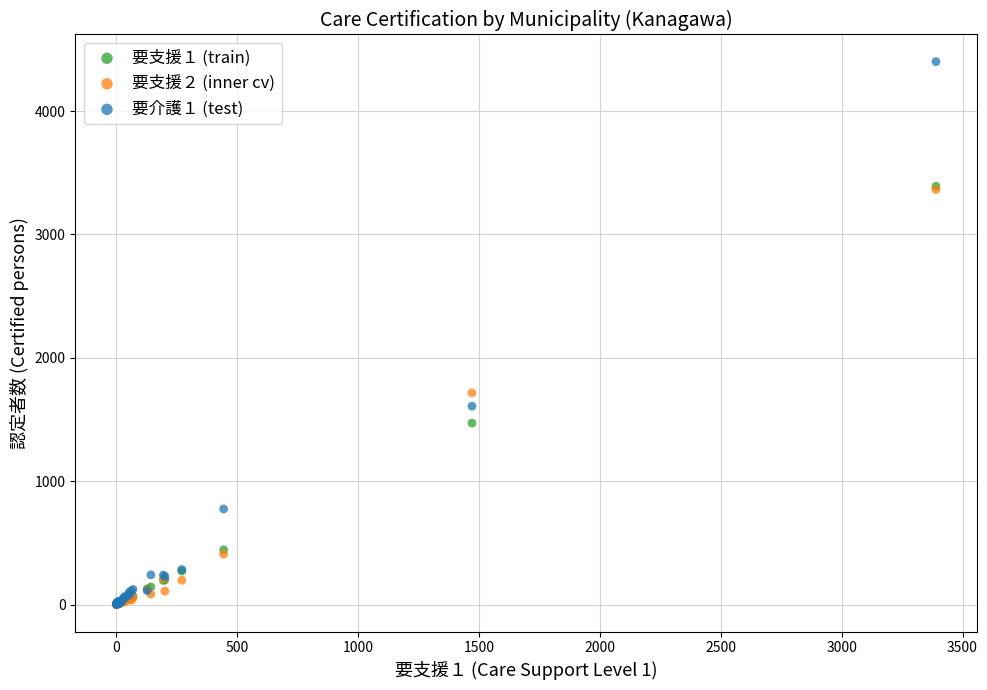

Across all series, what Y value is closest to 2200?

1716